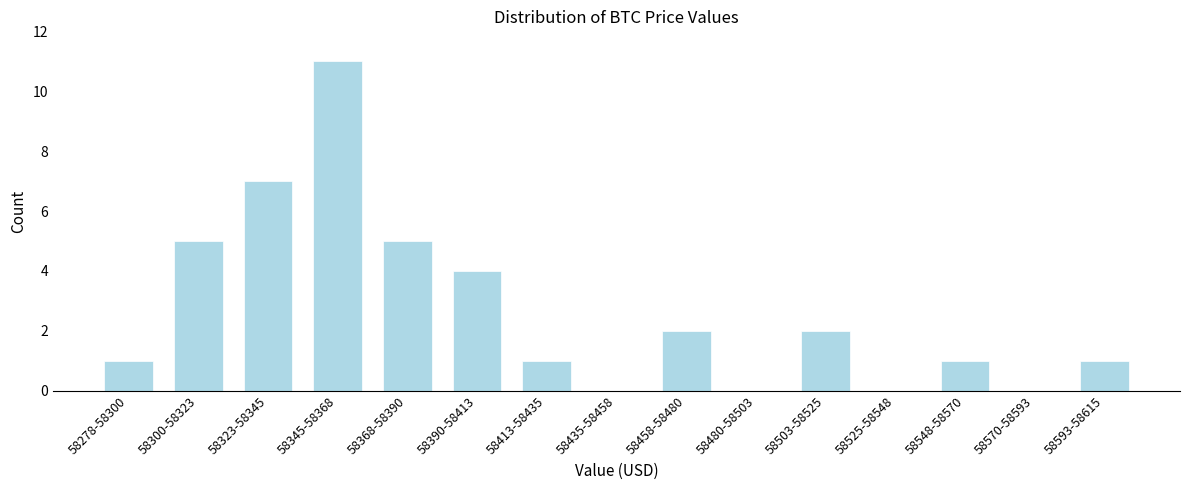

Reading left to right, transcribe all the data shown in this chart.

58278-58300=1	58300-58323=5	58323-58345=7	58345-58368=11	58368-58390=5	58390-58413=4	58413-58435=1	58435-58458=0	58458-58480=2	58480-58503=0	58503-58525=2	58525-58548=0	58548-58570=1	58570-58593=0	58593-58615=1